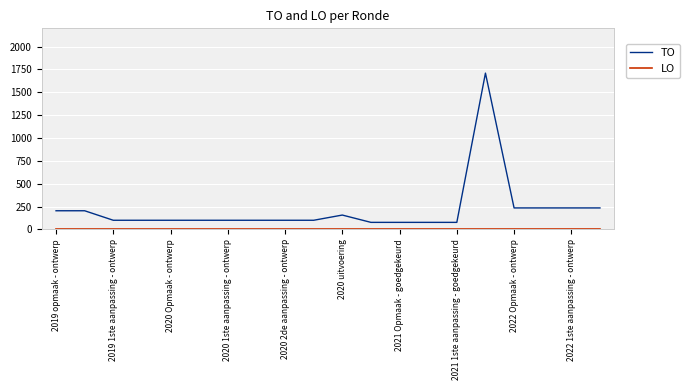

How many lines are shown in the chart?

2